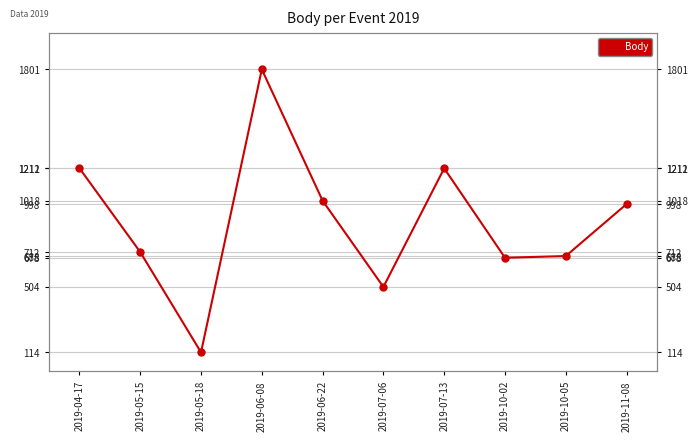

What is the average value?

894